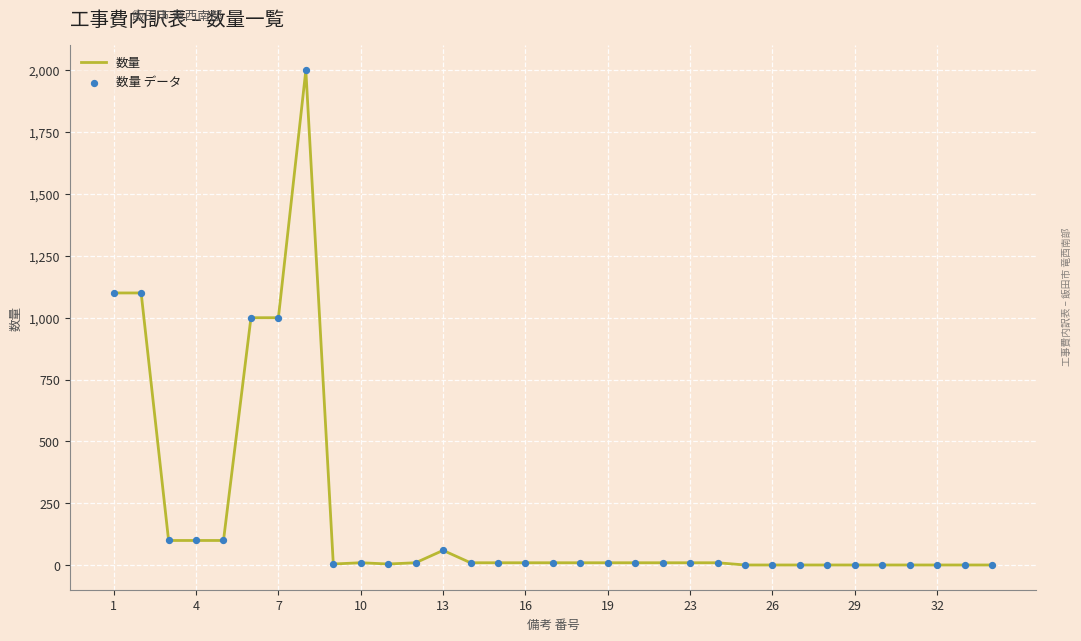

What is the greatest value displayed?

2000